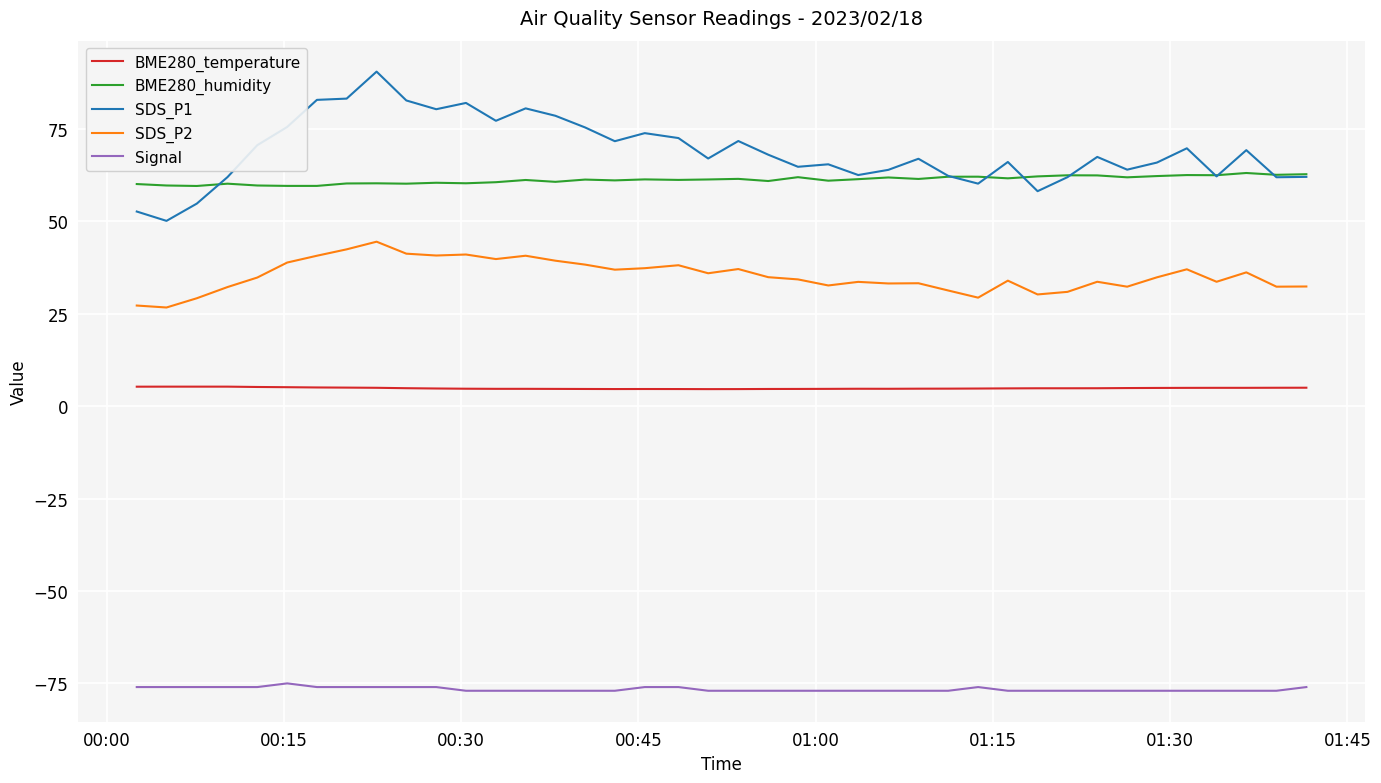

Rank the series by their maximum value, from highest to lowest.

SDS_P1, BME280_humidity, SDS_P2, BME280_temperature, Signal